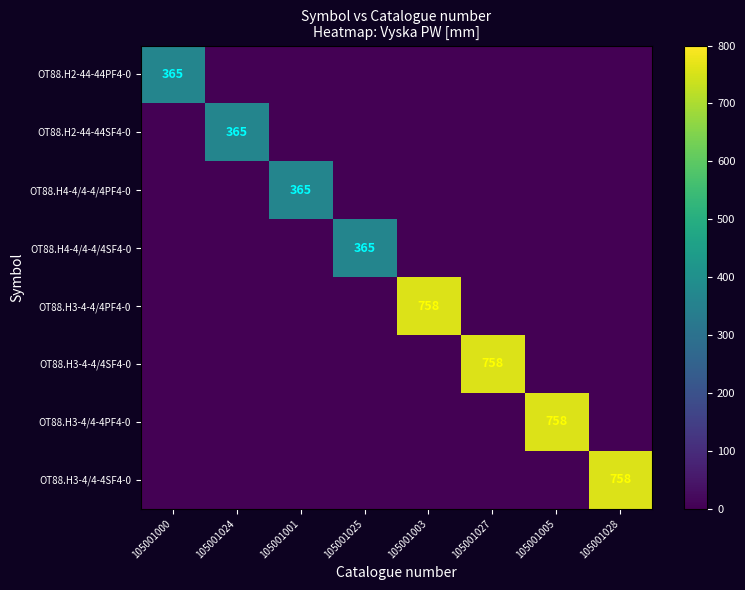

At which category does the chart reach its minimum across all series?

105001024